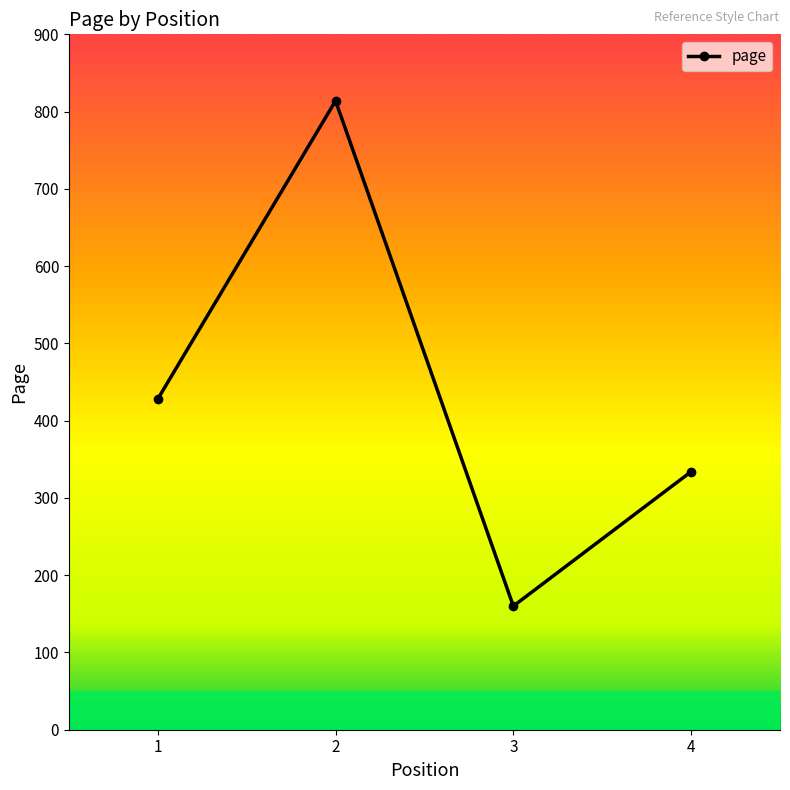

Approximately how many times larger is the value at 2 compared to 4?

2.4